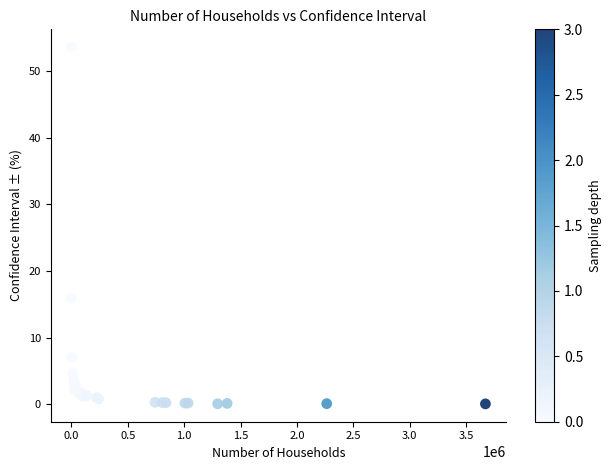

What Y value in the scatter plot is closest to 26?

15.9